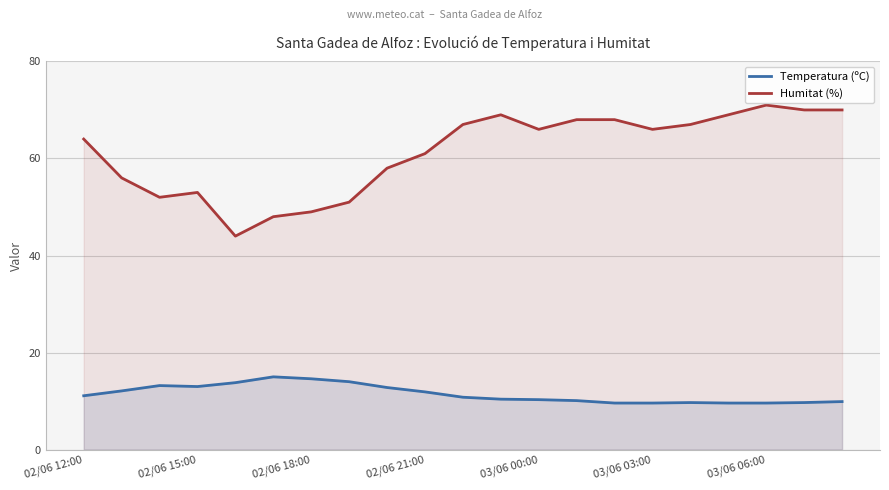

How many lines are shown in the chart?

2